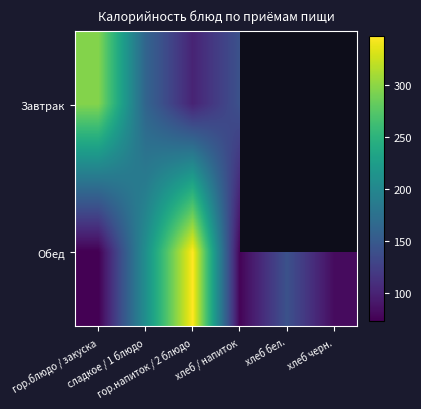

How many positive values does the Завтрак series have?

4